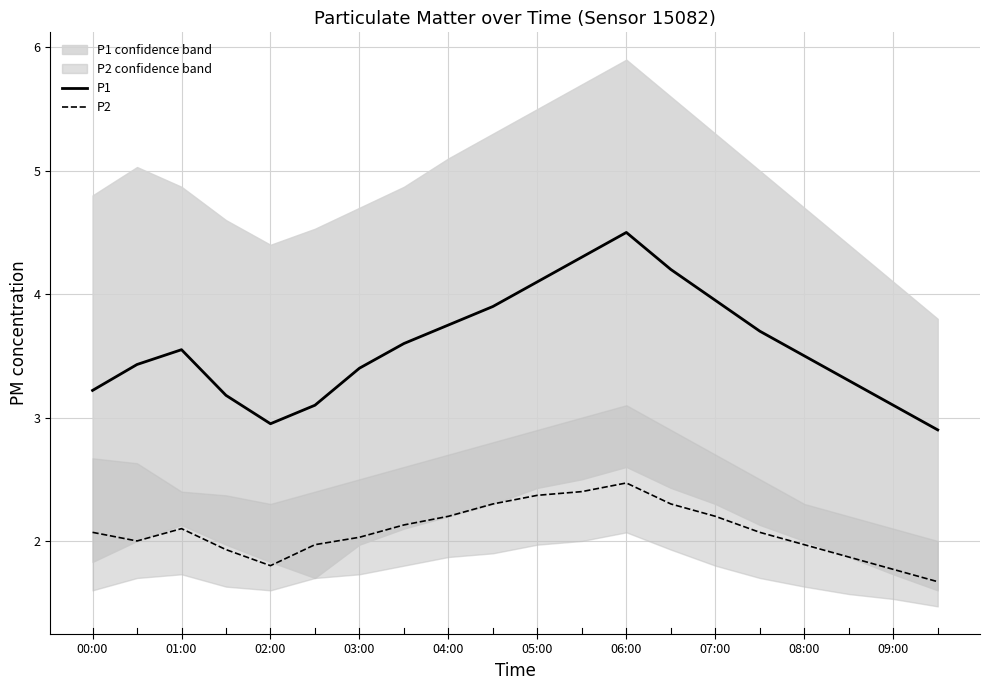

Reading right to left, transcribe all the data shown in this chart.

P1: 2.9	3.1	3.3	3.5	3.7	4.0	4.2	4.5	4.3	4.1	3.9	3.8	3.6	3.4	3.1	3.0	3.2	3.5	3.4	3.2
P2: 1.7	1.8	1.9	2.0	2.1	2.2	2.3	2.5	2.4	2.4	2.3	2.2	2.1	2.0	2.0	1.8	1.9	2.1	2.0	2.1